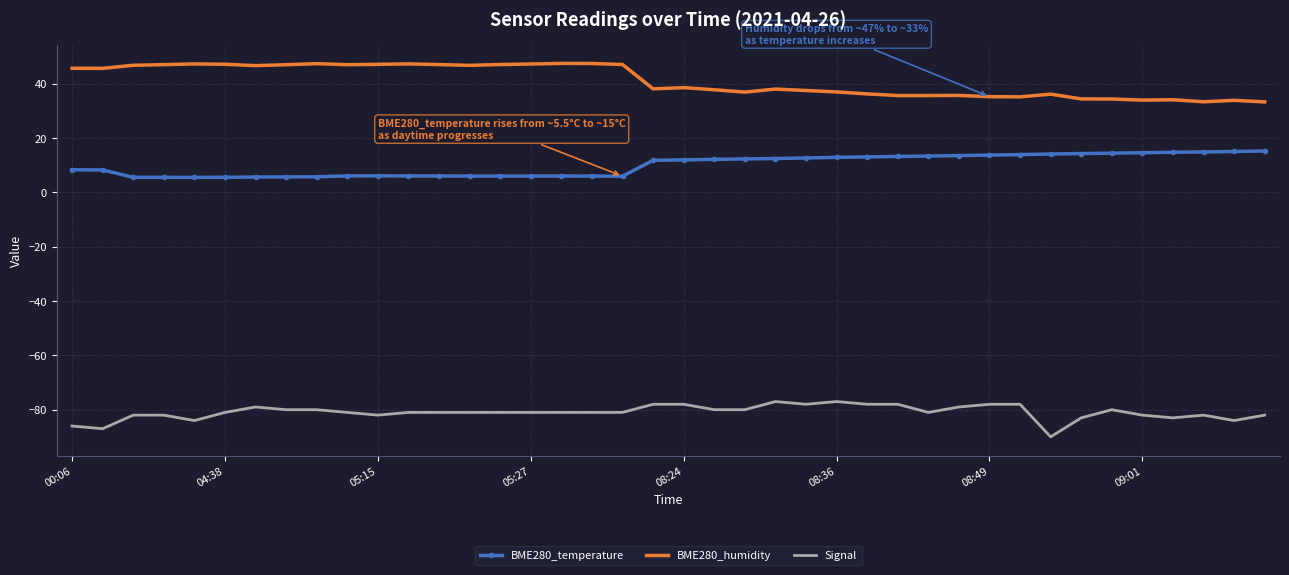

Which series has the largest total across all categories?

BME280_humidity